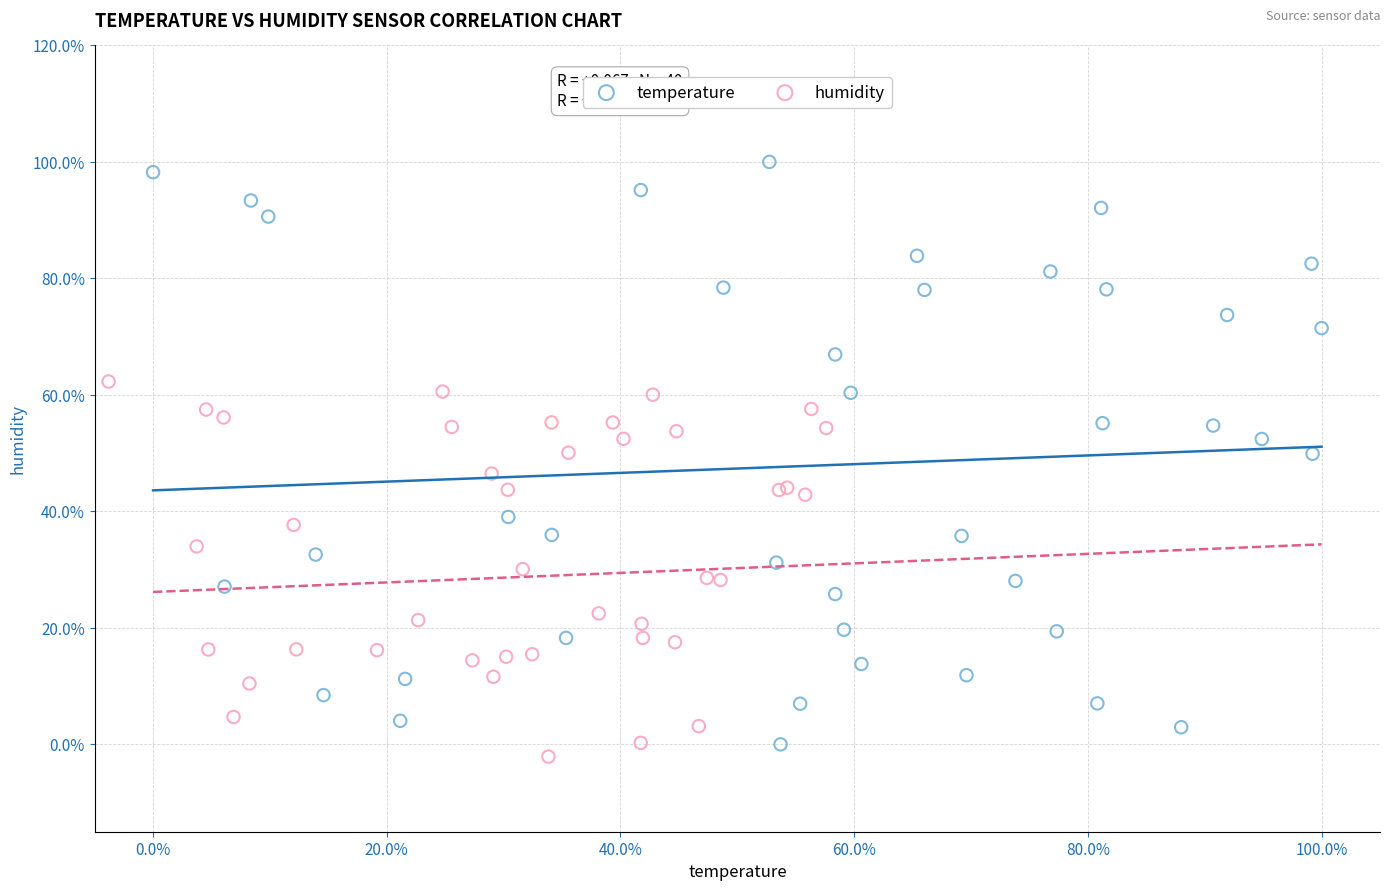

What are all the series names shown in the legend?

temperature, humidity